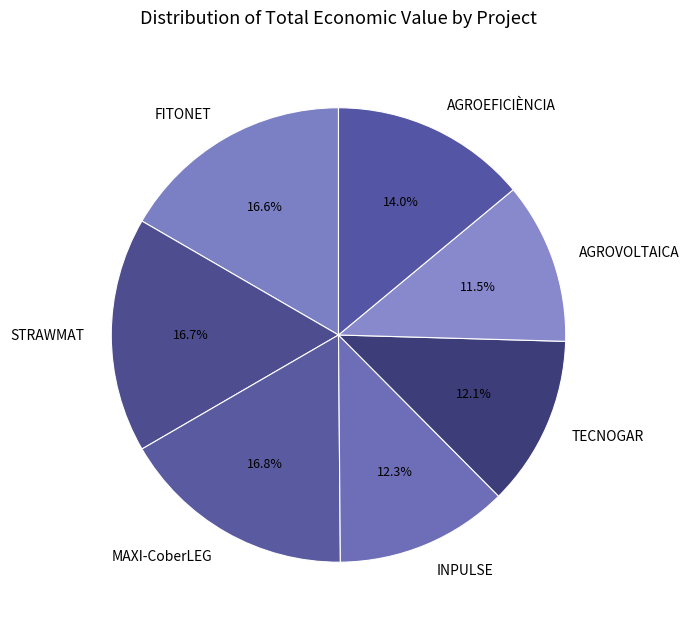

Combined, do MAXI-CoberLEG and TECNOGAR account for over 50%?

No